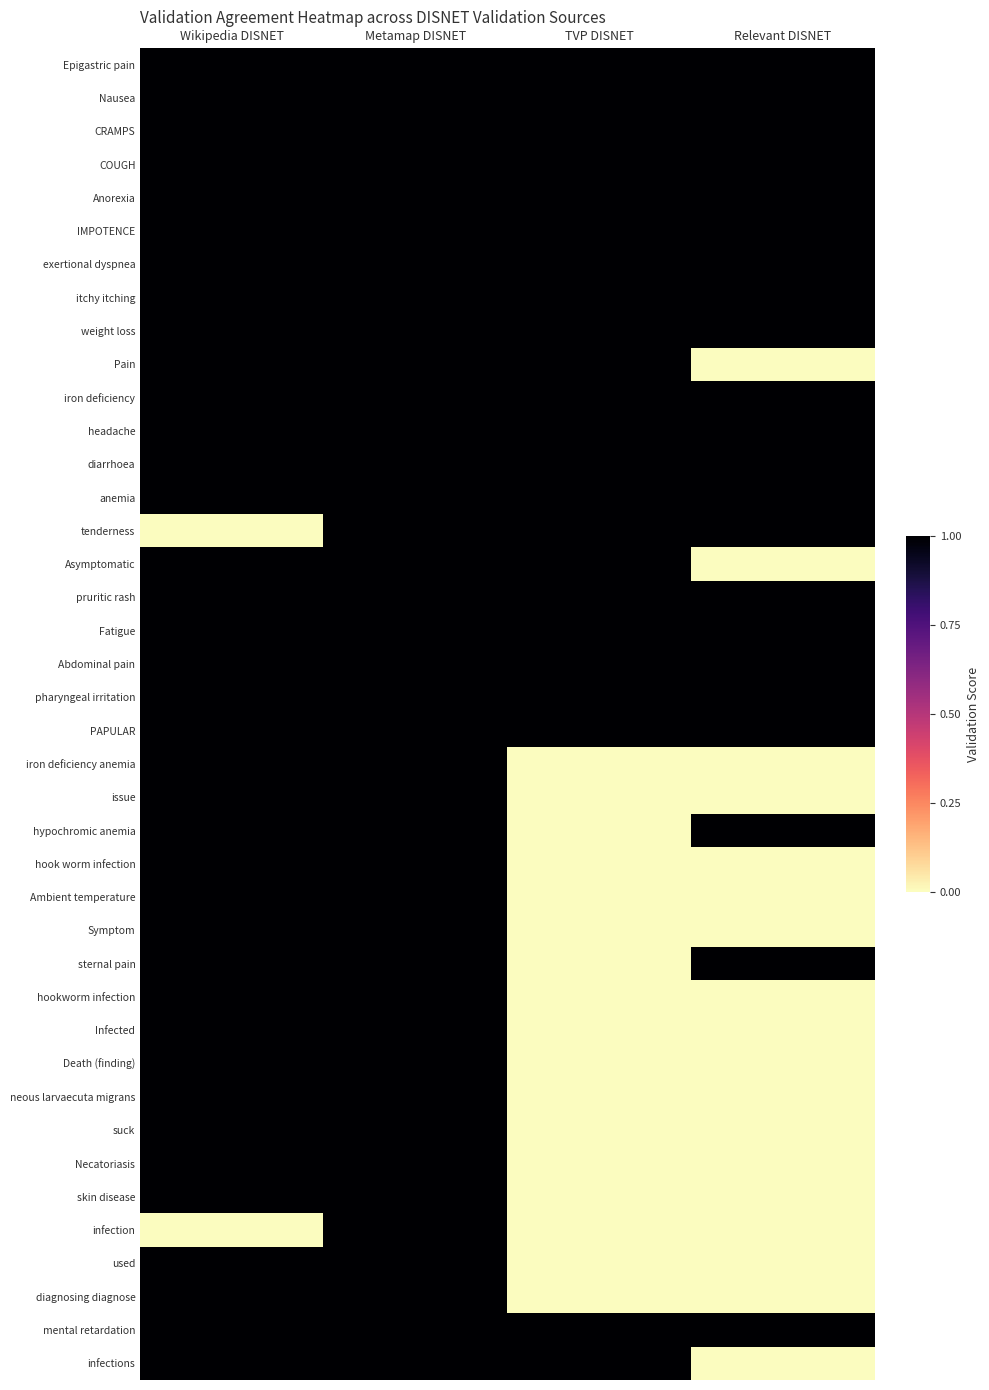

Reading right to left, transcribe all the data shown in this chart.

Epigastric pain: Relevant DISNET=1	TVP DISNET=1	Metamap DISNET=1	Wikipedia DISNET=1
Nausea: Relevant DISNET=1	TVP DISNET=1	Metamap DISNET=1	Wikipedia DISNET=1
CRAMPS: Relevant DISNET=1	TVP DISNET=1	Metamap DISNET=1	Wikipedia DISNET=1
COUGH: Relevant DISNET=1	TVP DISNET=1	Metamap DISNET=1	Wikipedia DISNET=1
Anorexia: Relevant DISNET=1	TVP DISNET=1	Metamap DISNET=1	Wikipedia DISNET=1
IMPOTENCE: Relevant DISNET=1	TVP DISNET=1	Metamap DISNET=1	Wikipedia DISNET=1
exertional dyspnea: Relevant DISNET=1	TVP DISNET=1	Metamap DISNET=1	Wikipedia DISNET=1
itchy itching: Relevant DISNET=1	TVP DISNET=1	Metamap DISNET=1	Wikipedia DISNET=1
weight loss: Relevant DISNET=1	TVP DISNET=1	Metamap DISNET=1	Wikipedia DISNET=1
Pain: Relevant DISNET=0	TVP DISNET=1	Metamap DISNET=1	Wikipedia DISNET=1
iron deficiency: Relevant DISNET=1	TVP DISNET=1	Metamap DISNET=1	Wikipedia DISNET=1
headache: Relevant DISNET=1	TVP DISNET=1	Metamap DISNET=1	Wikipedia DISNET=1
diarrhoea: Relevant DISNET=1	TVP DISNET=1	Metamap DISNET=1	Wikipedia DISNET=1
anemia: Relevant DISNET=1	TVP DISNET=1	Metamap DISNET=1	Wikipedia DISNET=1
tenderness: Relevant DISNET=1	TVP DISNET=1	Metamap DISNET=1	Wikipedia DISNET=0
Asymptomatic: Relevant DISNET=0	TVP DISNET=1	Metamap DISNET=1	Wikipedia DISNET=1
pruritic rash: Relevant DISNET=1	TVP DISNET=1	Metamap DISNET=1	Wikipedia DISNET=1
Fatigue: Relevant DISNET=1	TVP DISNET=1	Metamap DISNET=1	Wikipedia DISNET=1
Abdominal pain: Relevant DISNET=1	TVP DISNET=1	Metamap DISNET=1	Wikipedia DISNET=1
pharyngeal irritation: Relevant DISNET=1	TVP DISNET=1	Metamap DISNET=1	Wikipedia DISNET=1
PAPULAR: Relevant DISNET=1	TVP DISNET=1	Metamap DISNET=1	Wikipedia DISNET=1
iron deficiency anemia: Relevant DISNET=0	TVP DISNET=0	Metamap DISNET=1	Wikipedia DISNET=1
issue: Relevant DISNET=0	TVP DISNET=0	Metamap DISNET=1	Wikipedia DISNET=1
hypochromic anemia: Relevant DISNET=1	TVP DISNET=0	Metamap DISNET=1	Wikipedia DISNET=1
hook worm infection: Relevant DISNET=0	TVP DISNET=0	Metamap DISNET=1	Wikipedia DISNET=1
Ambient temperature: Relevant DISNET=0	TVP DISNET=0	Metamap DISNET=1	Wikipedia DISNET=1
Symptom: Relevant DISNET=0	TVP DISNET=0	Metamap DISNET=1	Wikipedia DISNET=1
sternal pain: Relevant DISNET=1	TVP DISNET=0	Metamap DISNET=1	Wikipedia DISNET=1
hookworm infection: Relevant DISNET=0	TVP DISNET=0	Metamap DISNET=1	Wikipedia DISNET=1
Infected: Relevant DISNET=0	TVP DISNET=0	Metamap DISNET=1	Wikipedia DISNET=1
Death (finding): Relevant DISNET=0	TVP DISNET=0	Metamap DISNET=1	Wikipedia DISNET=1
neous larvaecuta migrans: Relevant DISNET=0	TVP DISNET=0	Metamap DISNET=1	Wikipedia DISNET=1
suck: Relevant DISNET=0	TVP DISNET=0	Metamap DISNET=1	Wikipedia DISNET=1
Necatoriasis: Relevant DISNET=0	TVP DISNET=0	Metamap DISNET=1	Wikipedia DISNET=1
skin disease: Relevant DISNET=0	TVP DISNET=0	Metamap DISNET=1	Wikipedia DISNET=1
infection: Relevant DISNET=0	TVP DISNET=0	Metamap DISNET=1	Wikipedia DISNET=0
used: Relevant DISNET=0	TVP DISNET=0	Metamap DISNET=1	Wikipedia DISNET=1
diagnosing diagnose: Relevant DISNET=0	TVP DISNET=0	Metamap DISNET=1	Wikipedia DISNET=1
mental retardation: Relevant DISNET=1	TVP DISNET=1	Metamap DISNET=1	Wikipedia DISNET=1
infections: Relevant DISNET=0	TVP DISNET=1	Metamap DISNET=1	Wikipedia DISNET=1